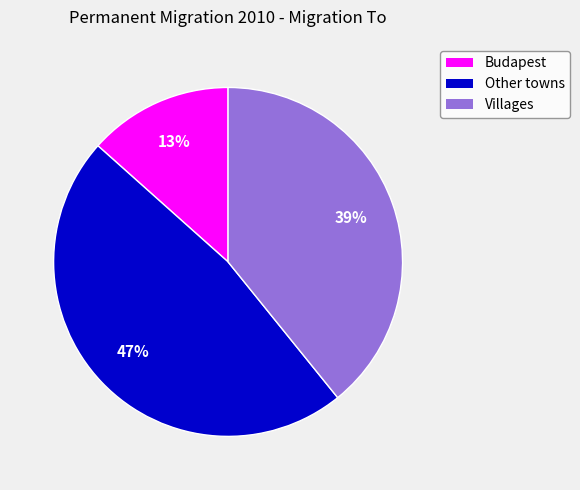

Does any single category account for the majority?

No